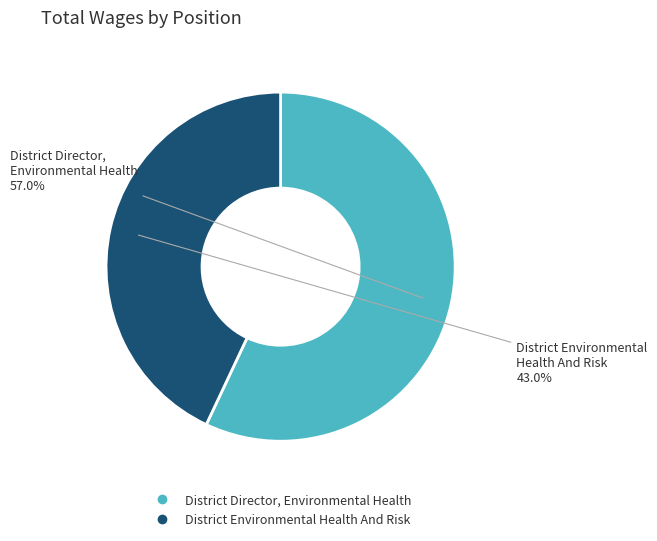

How many slices are in this pie chart?

2